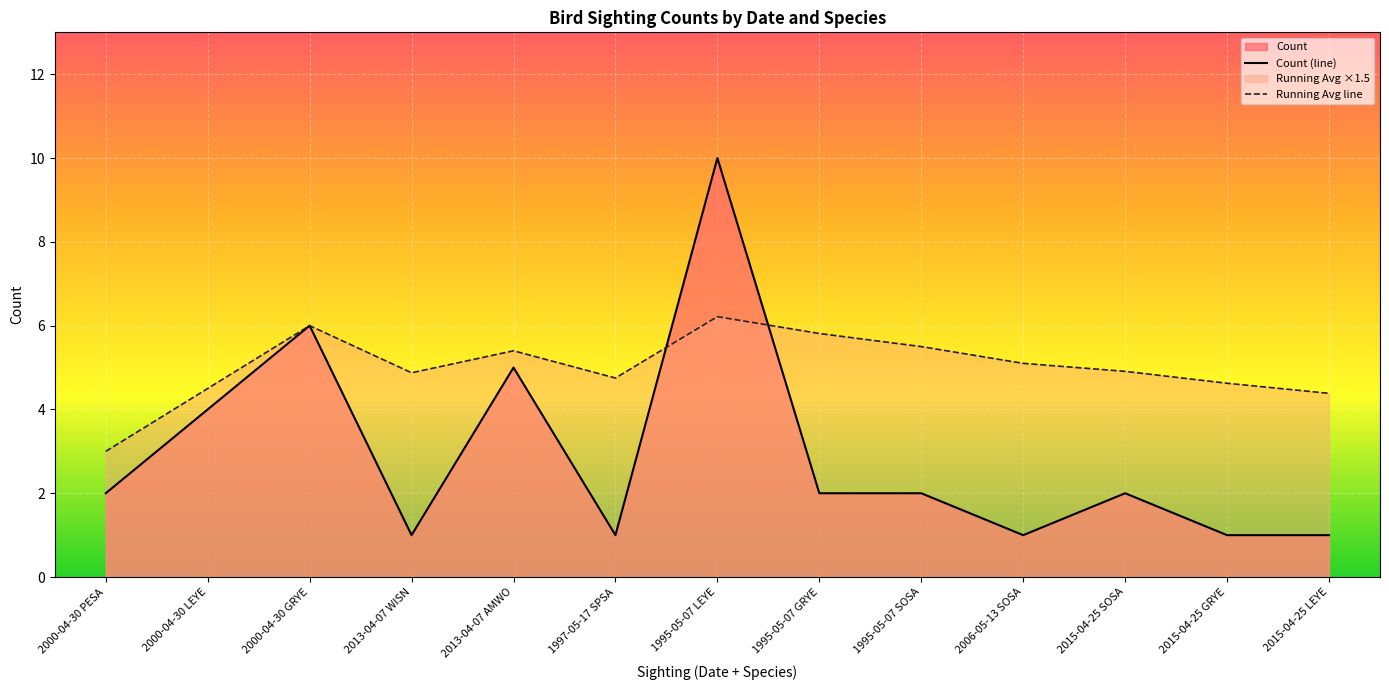

How many values are between 1 and 4?

10